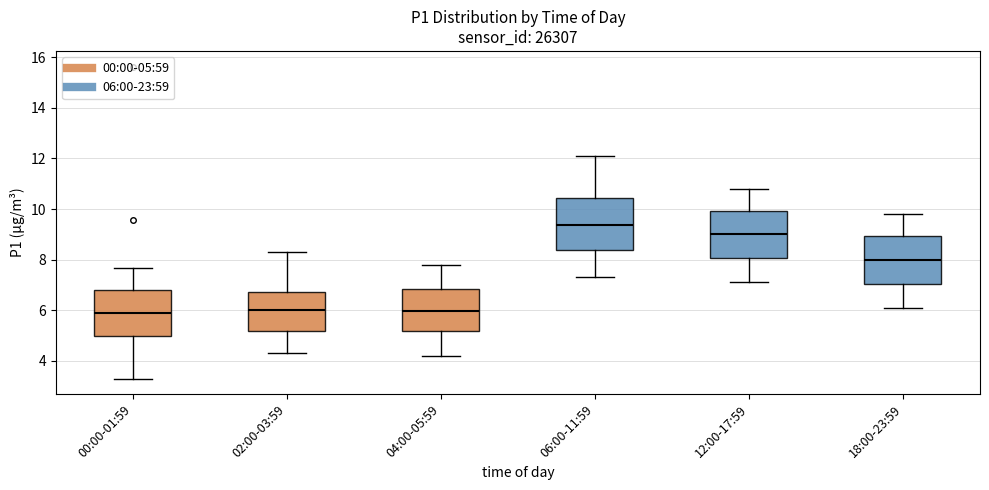

Which box's median line is the highest?

06:00-11:59